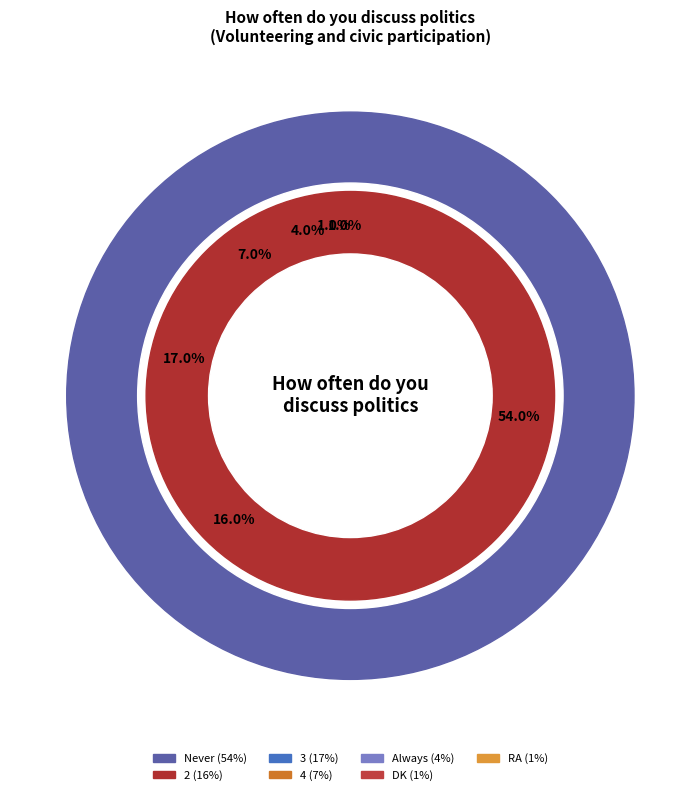

To the nearest percent, what is the difference between the largest and smallest slice percentages?

53%